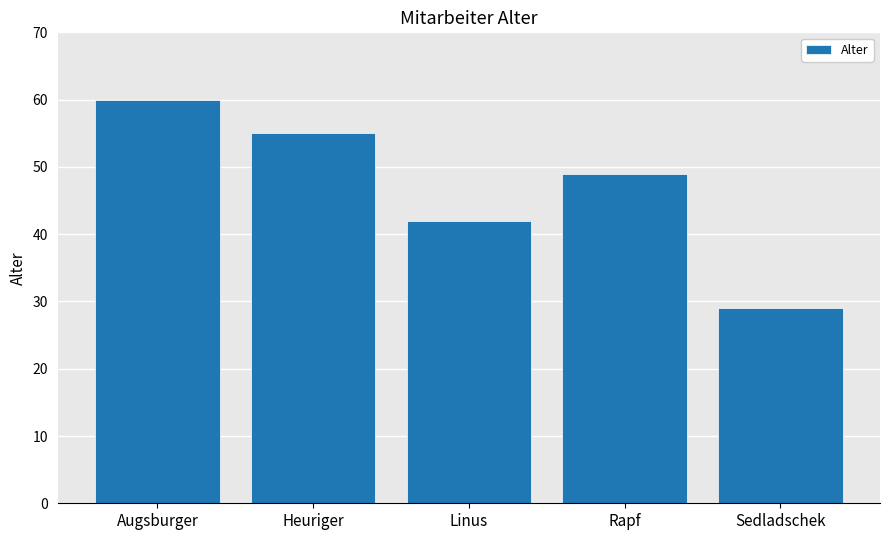

How many values are between 42 and 55?

3